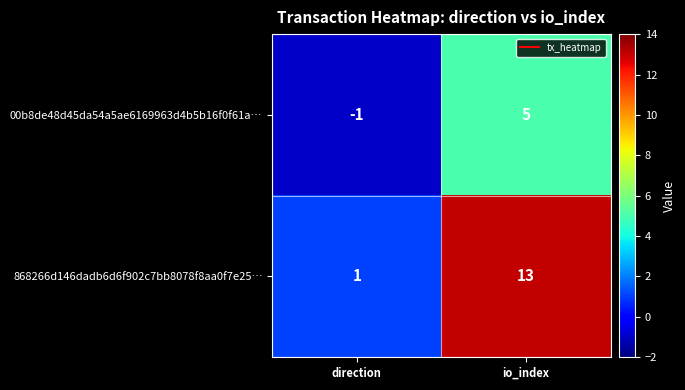

What is the maximum value for 00b8de48d45da54a5ae6169963d4b5b16f0f61a…?

5